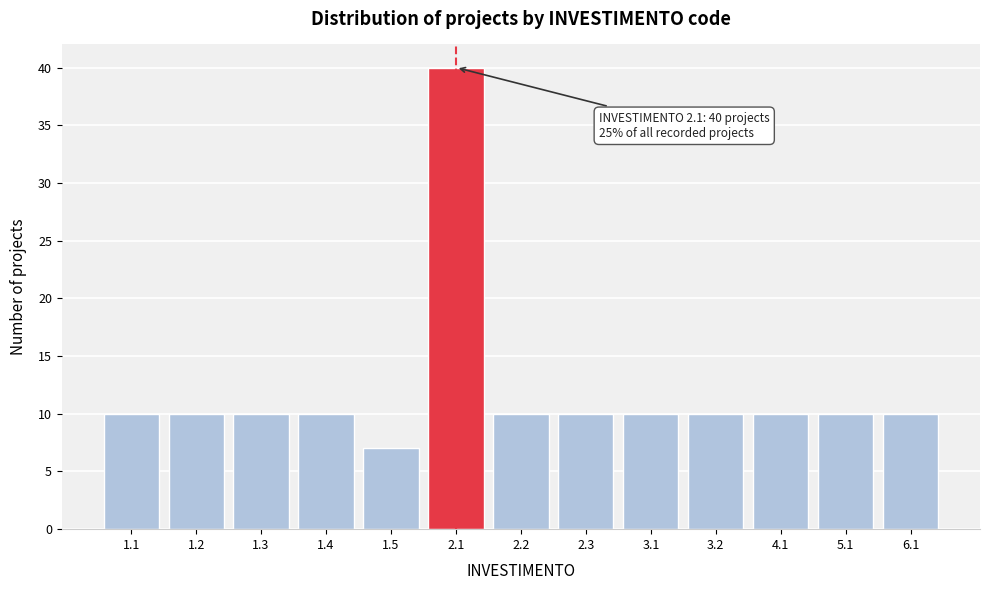

Reading right to left, extract all data points from this chart.

10	10	10	10	10	10	10	40	7	10	10	10	10